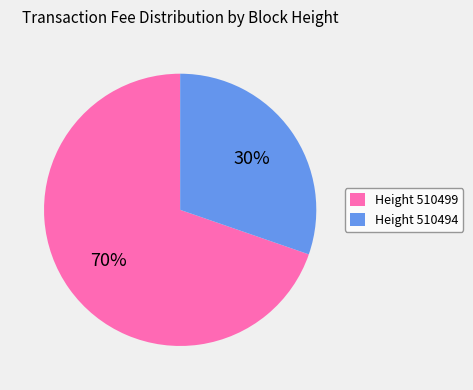

Which slice is the smallest?

Height 510494